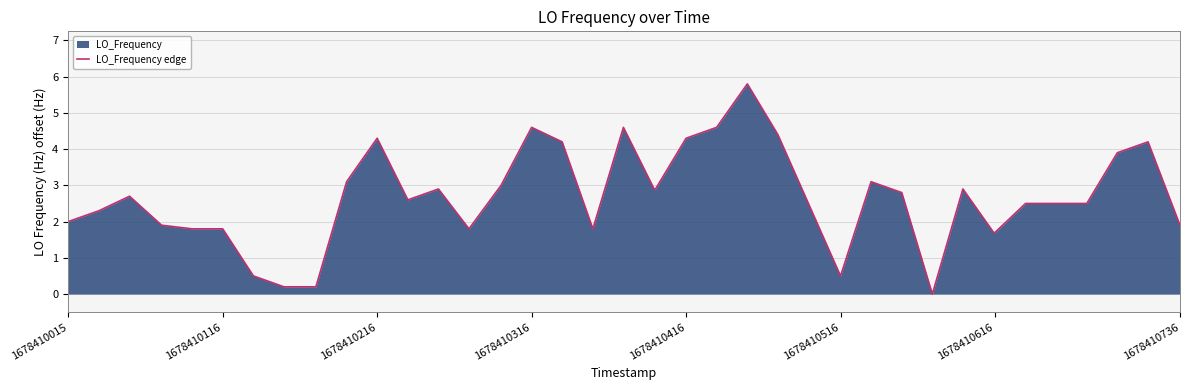

What is the maximum value shown in the chart?

5.8